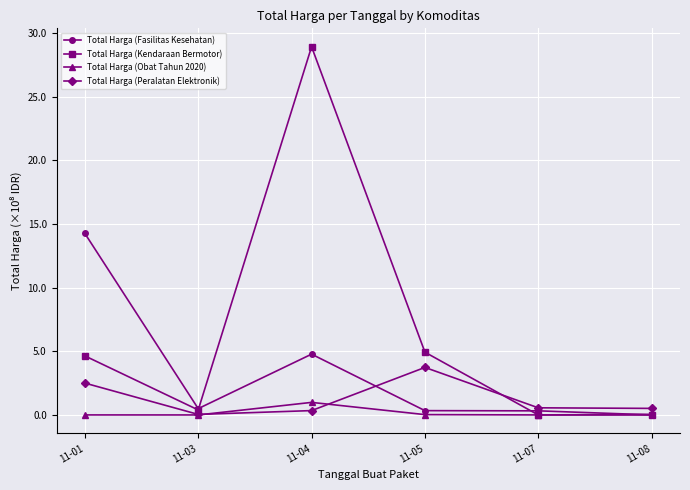

Rank the series by their average value, from lowest to highest.

Total Harga (Obat Tahun 2020), Total Harga (Peralatan Elektronik), Total Harga (Fasilitas Kesehatan), Total Harga (Kendaraan Bermotor)